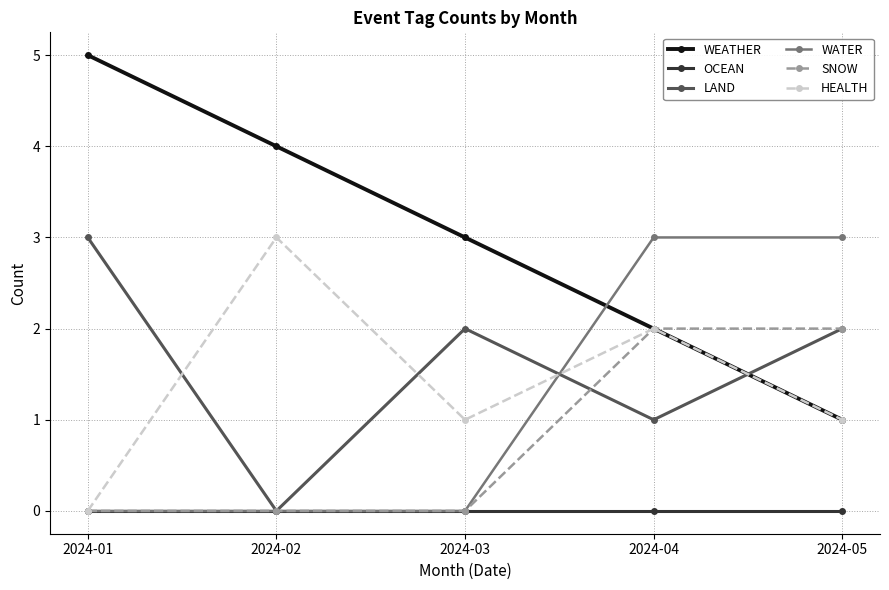

Does the chart have visible grid lines?

Yes